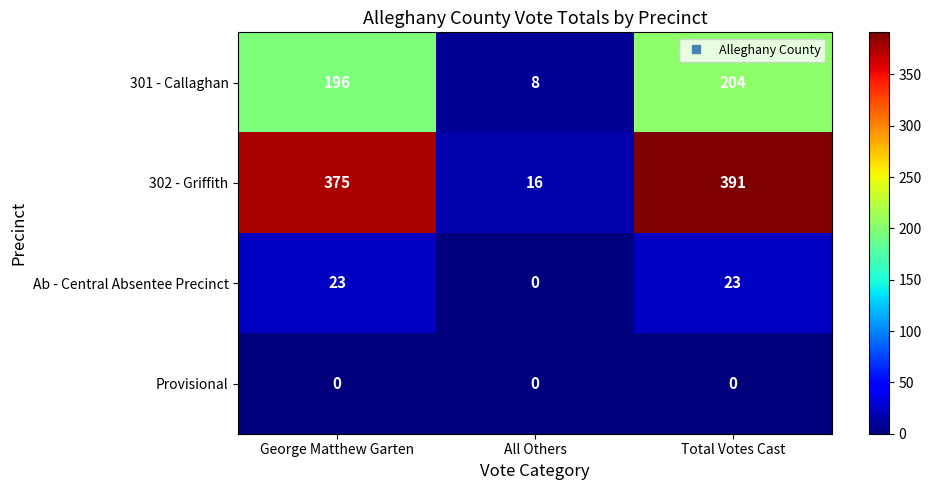

What is the total value across all series at All Others?

24